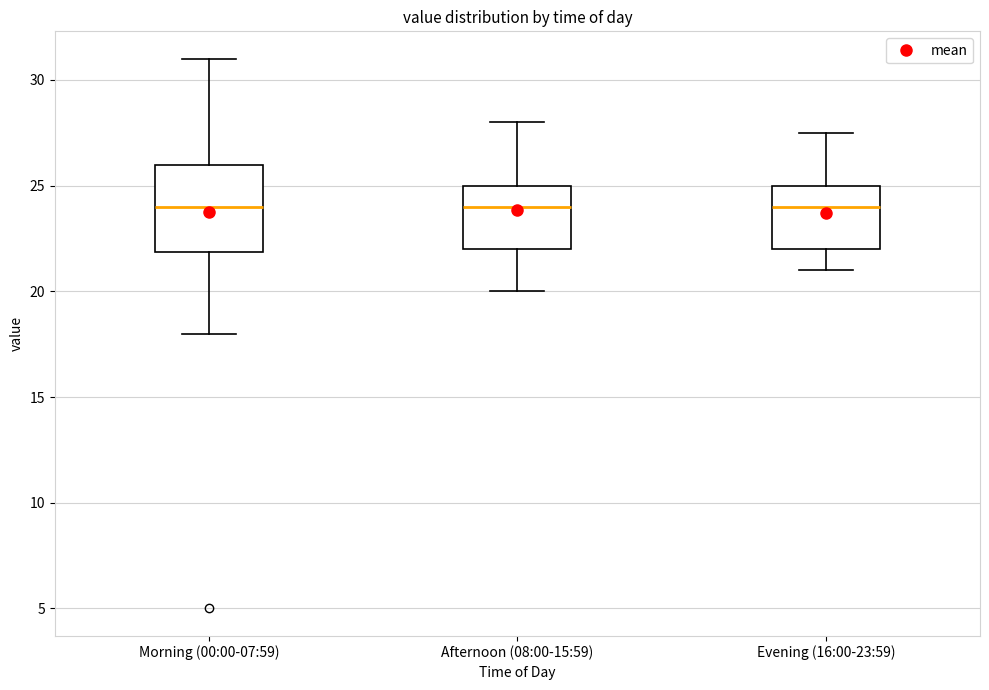

Reading left to right, transcribe this box plot: for each box, give where its median line is, the range the box spans, and where its two whiskers end, as read against the y-axis. The values are not printed on the chart, so give them approximately, as read against the axis.

Morning (00:00-07:59): median 24.0, box 22.0 to 26.0, whiskers 18.0 to 31.0
Afternoon (08:00-15:59): median 24.0, box 22.0 to 25.0, whiskers 20.0 to 28.0
Evening (16:00-23:59): median 24.0, box 22.0 to 25.0, whiskers 21.0 to 27.5